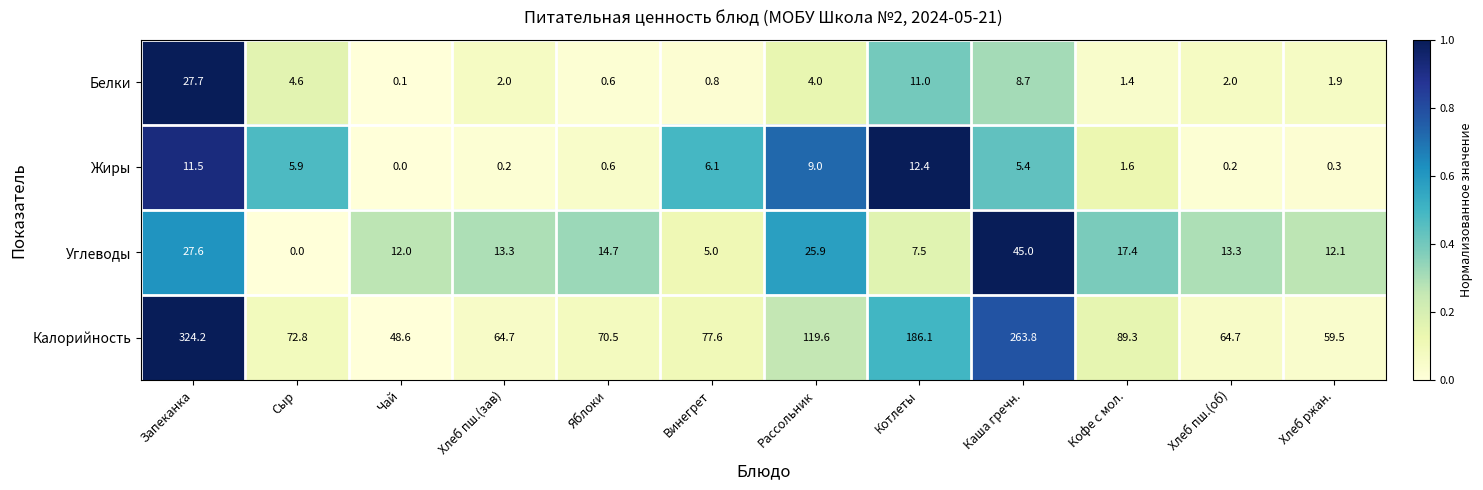

What is the average value of the Жиры series?

4.4